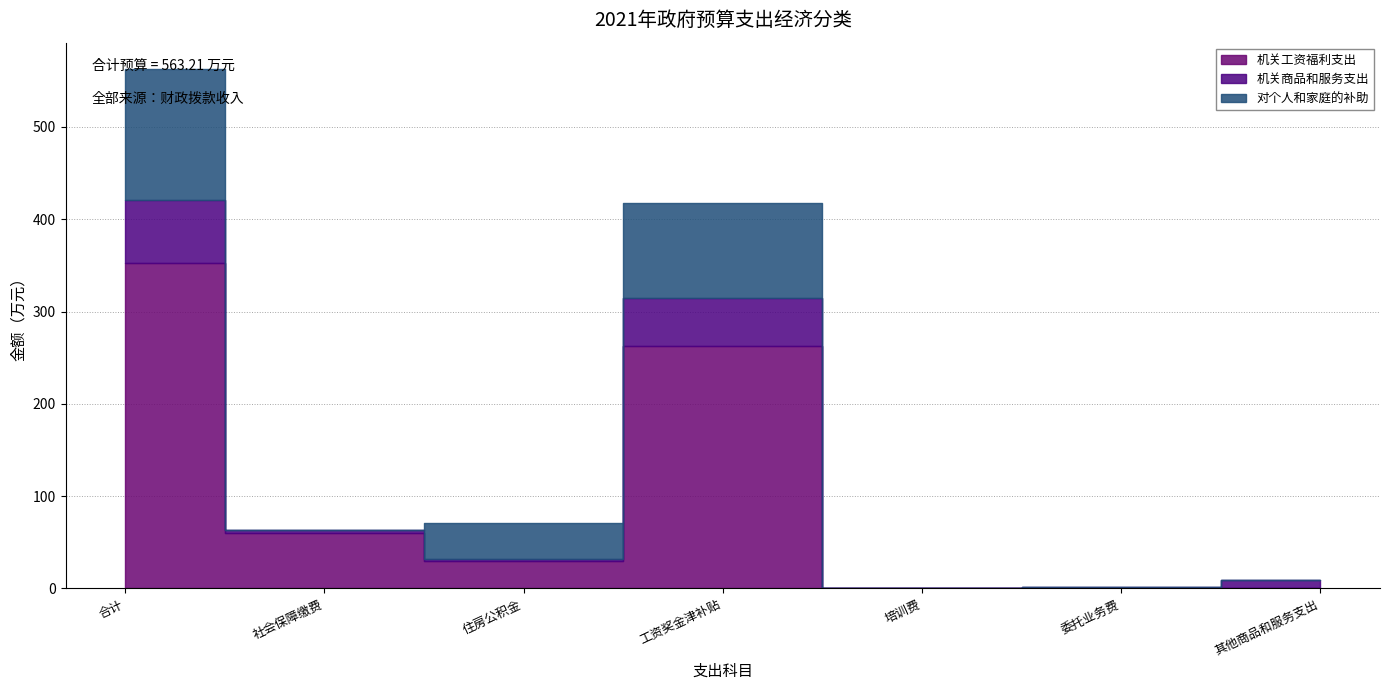

What is the total value across all series at 其他商品和服务支出?

9.0